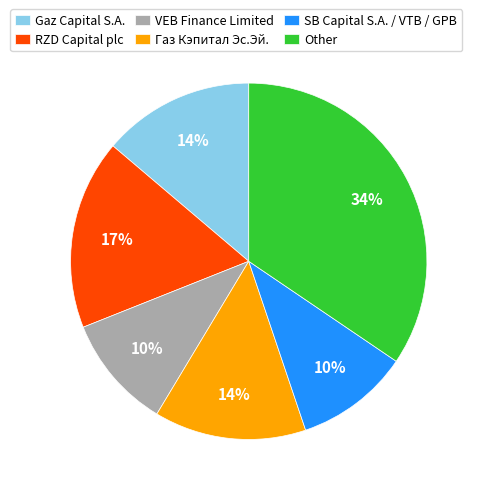

Is Gaz Capital S.A. the majority of the pie?

No